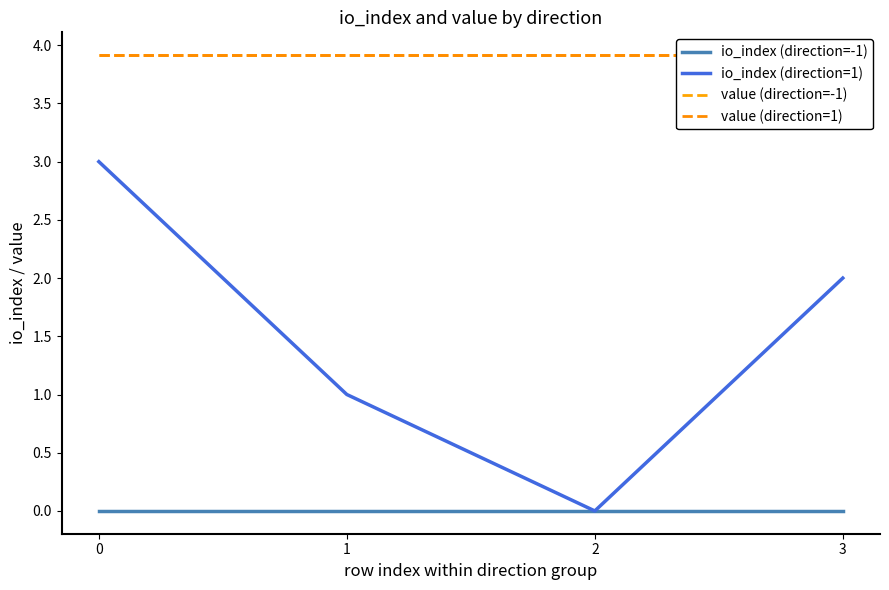

Is this an area chart (filled region under the line)?

No